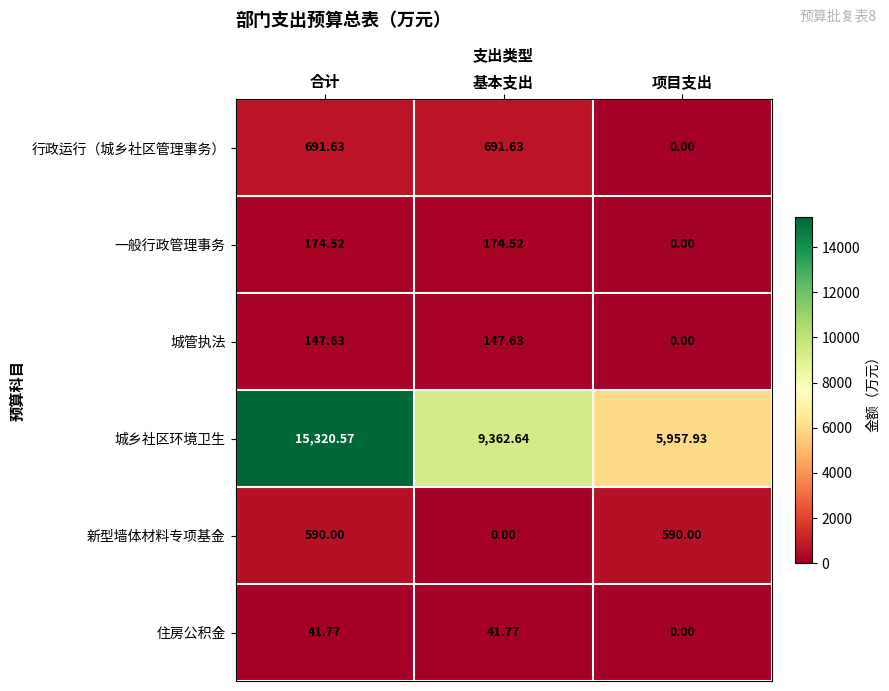

Which series has the largest total across all categories?

城乡社区环境卫生